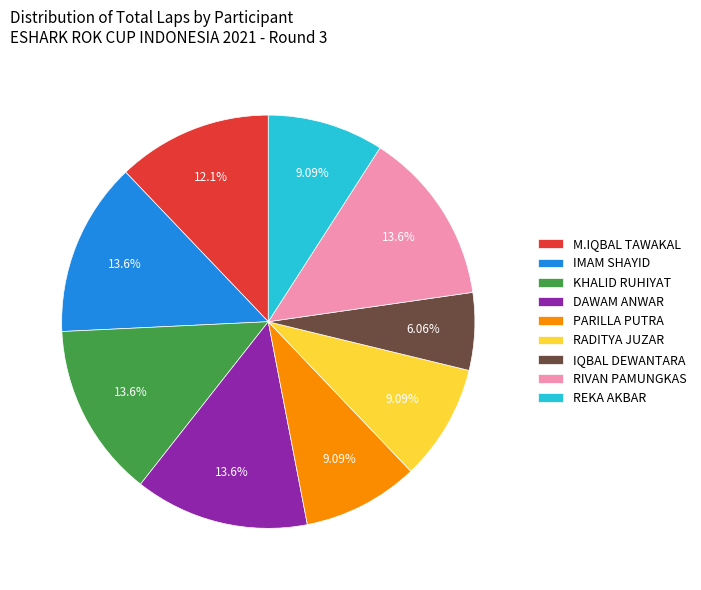

To the nearest percent, what is the difference between the largest and smallest slice percentages?

8%